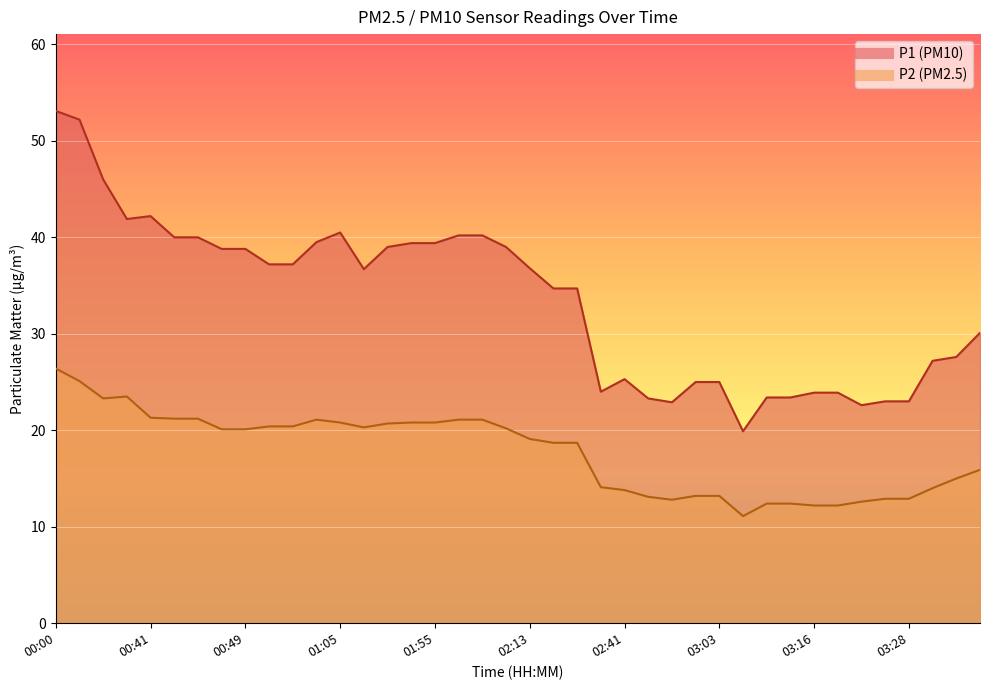

The value of P1 at 03:21 is 22.6. True or false?

True